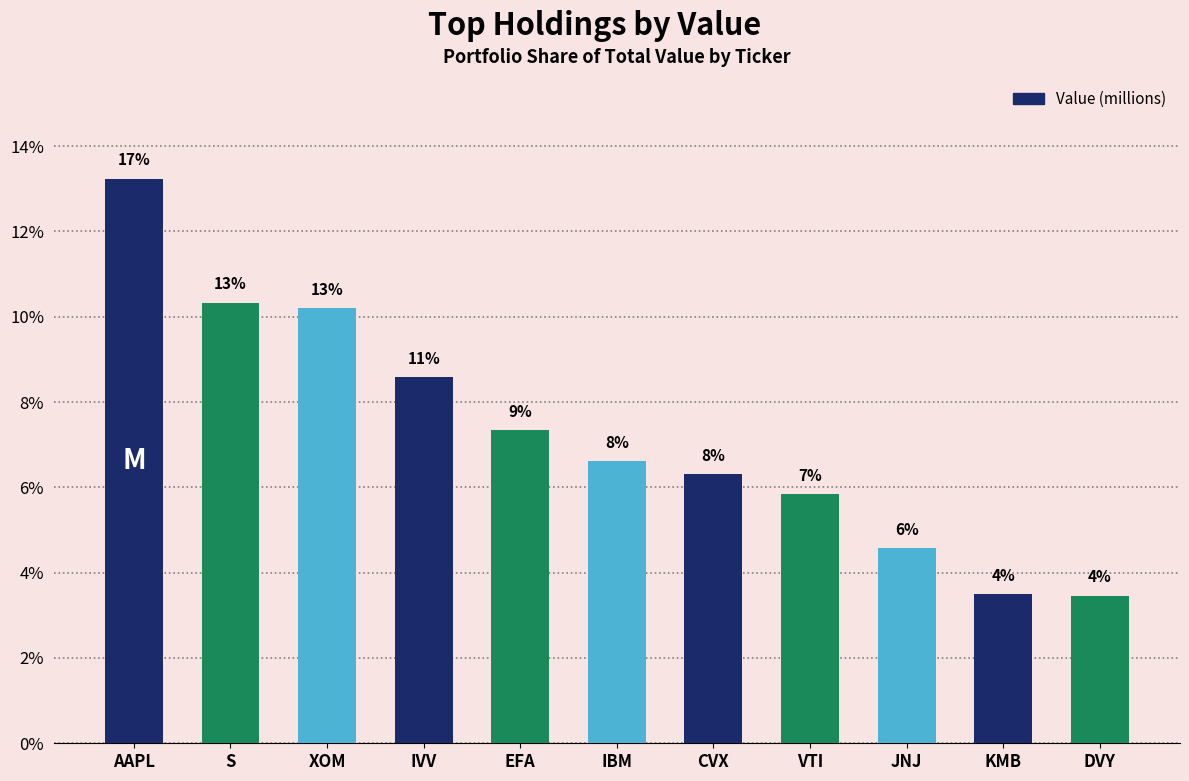

What is the minimum value shown in the chart?

4.3